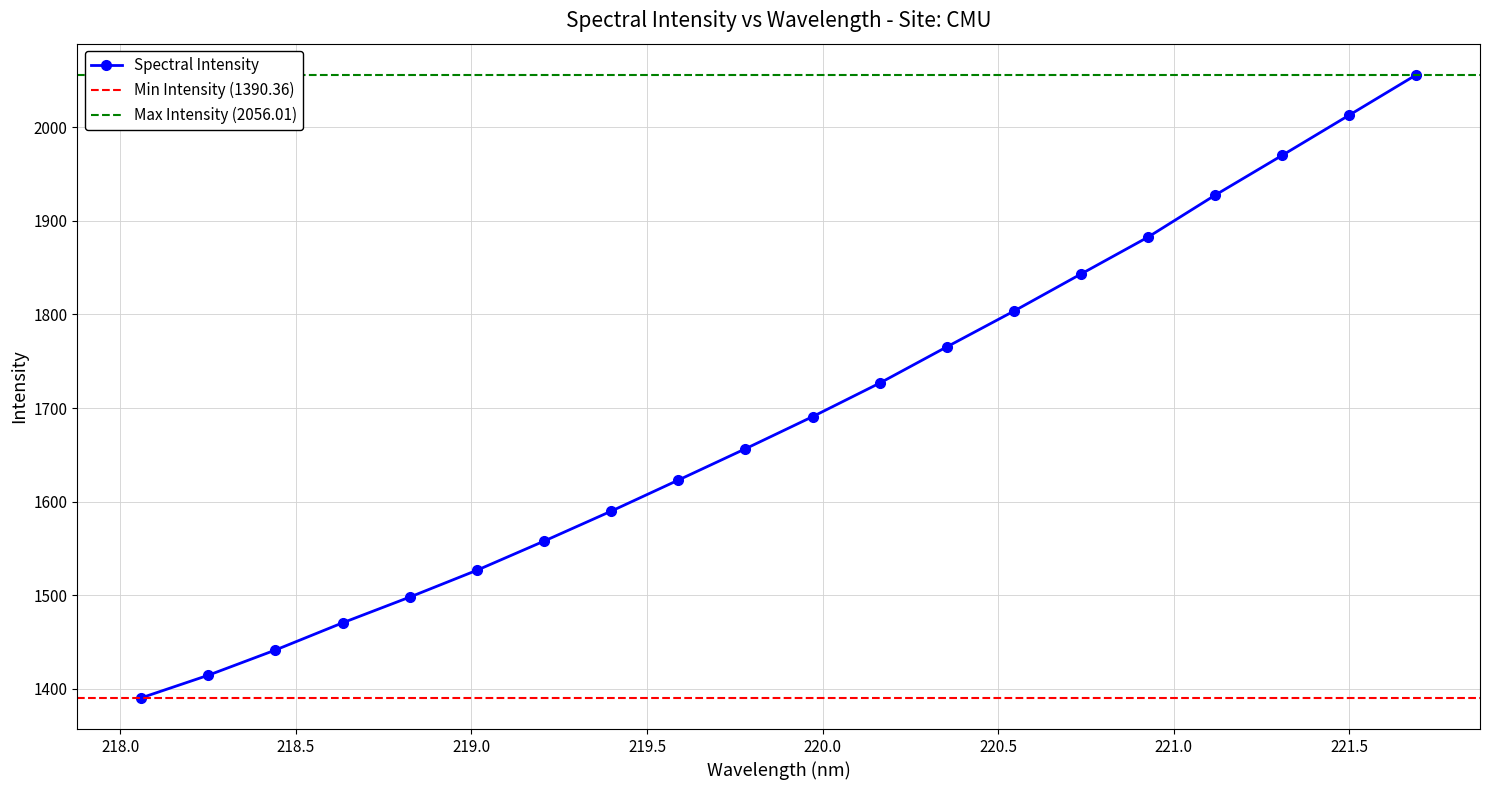

What is the highest value of the Spectral Intensity series?

2056.0